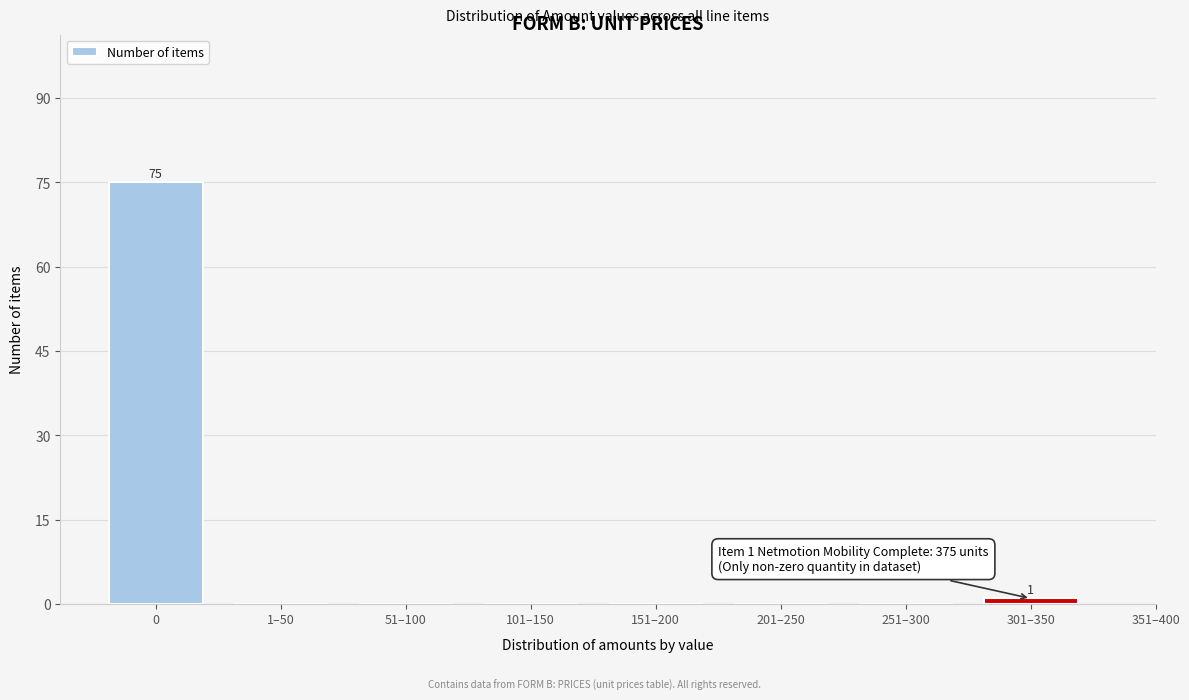

Reading right to left, transcribe all the data shown in this chart.

301–350=1	251–300=0	201–250=0	151–200=0	101–150=0	51–100=0	1–50=0	0=75